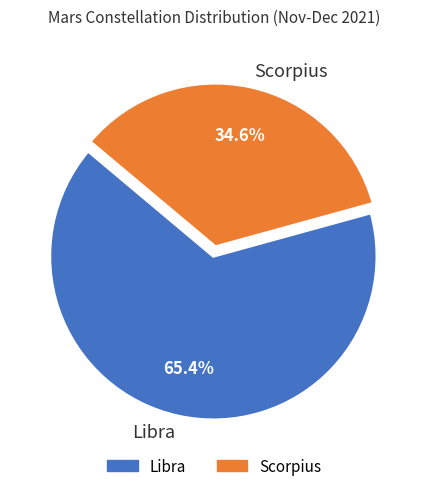

Does any single category account for the majority?

Yes